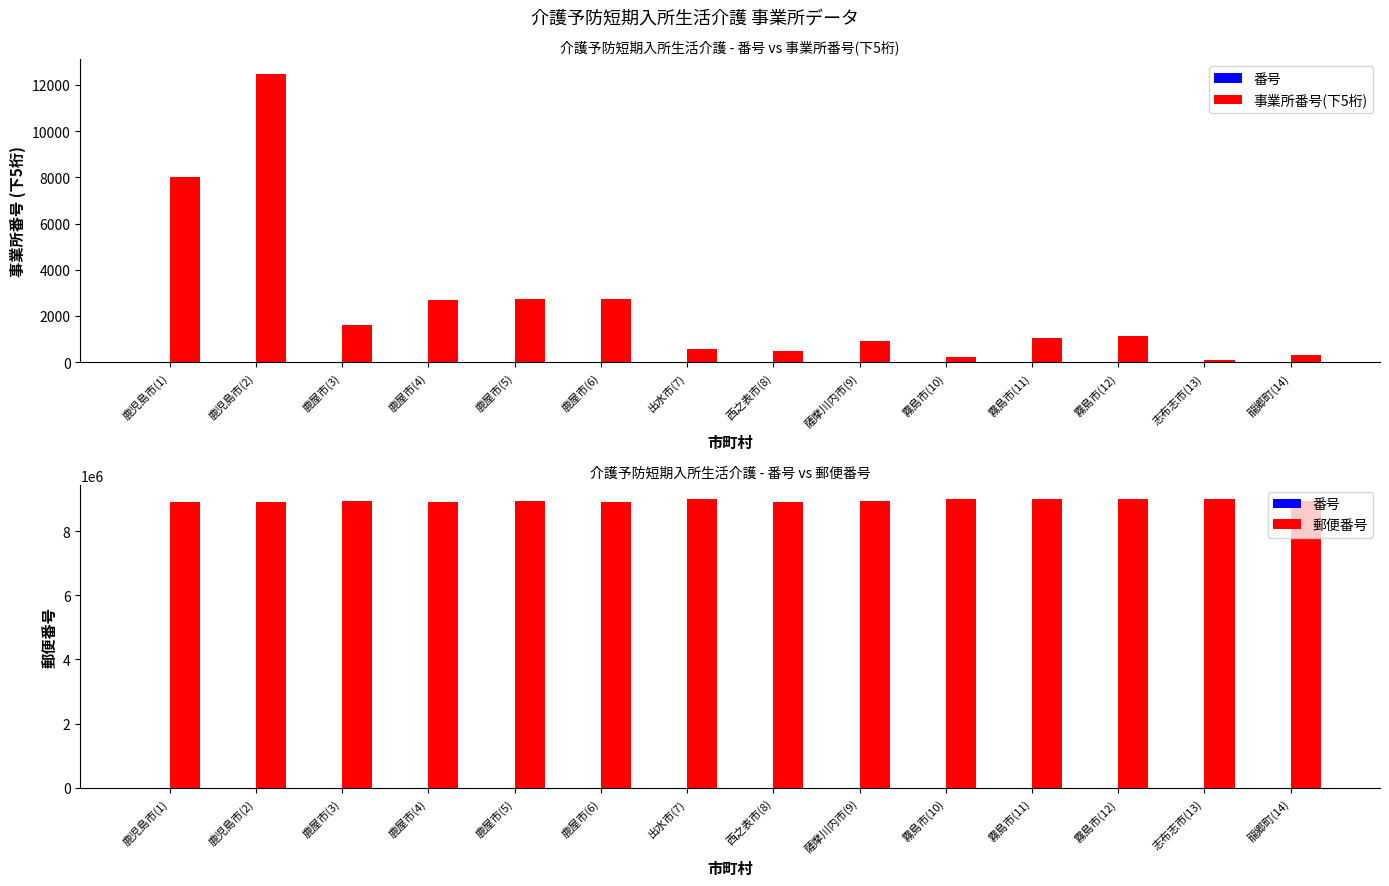

What is the label of the 3rd bar from the right?

霧島市(12)